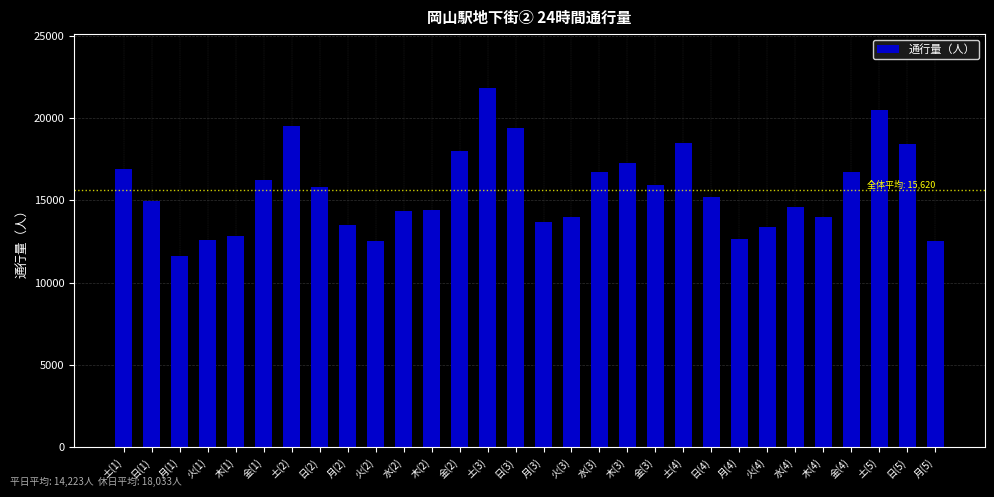

What position from the left is 火(2)?

10